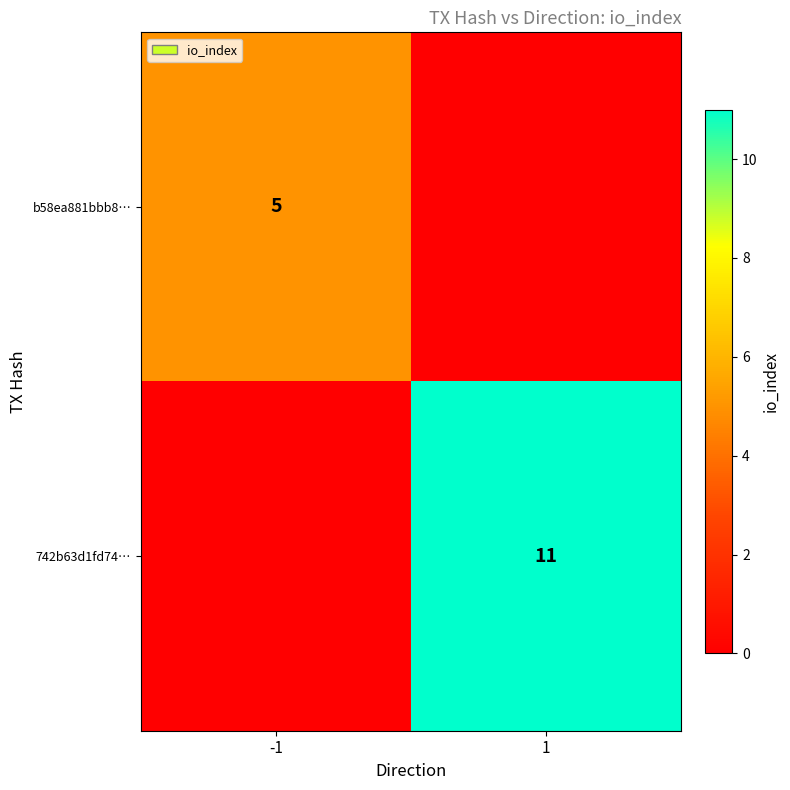

Is the value of 742b63d1fd74… at 1 greater than the value of b58ea881bbb8… at -1?

Yes